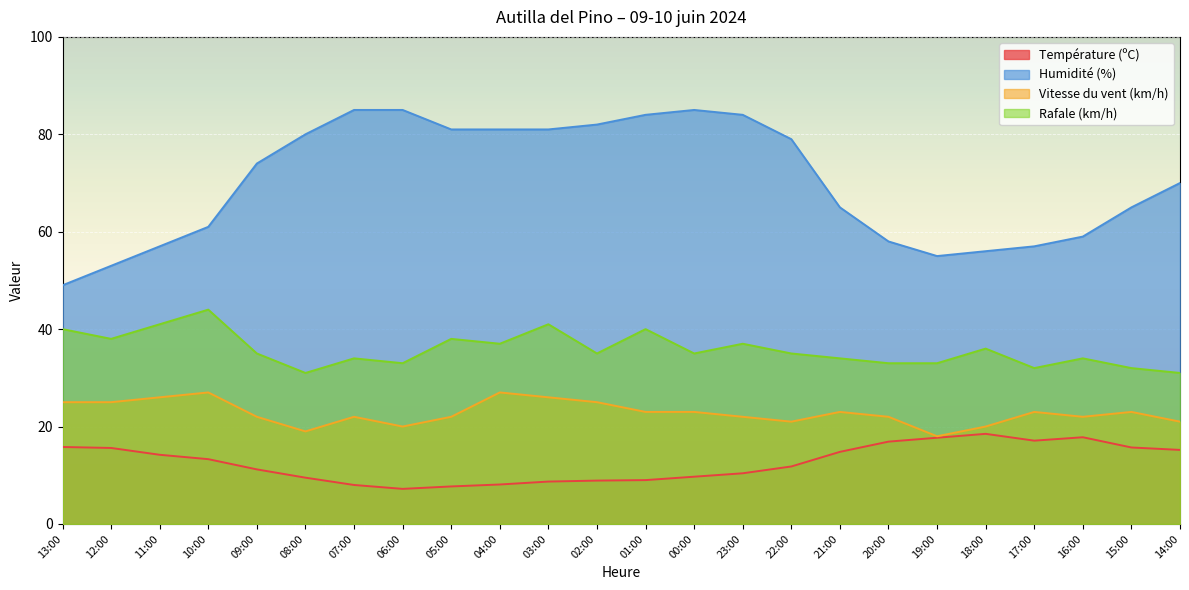

Which series has the largest total across all categories?

Humidité (%)